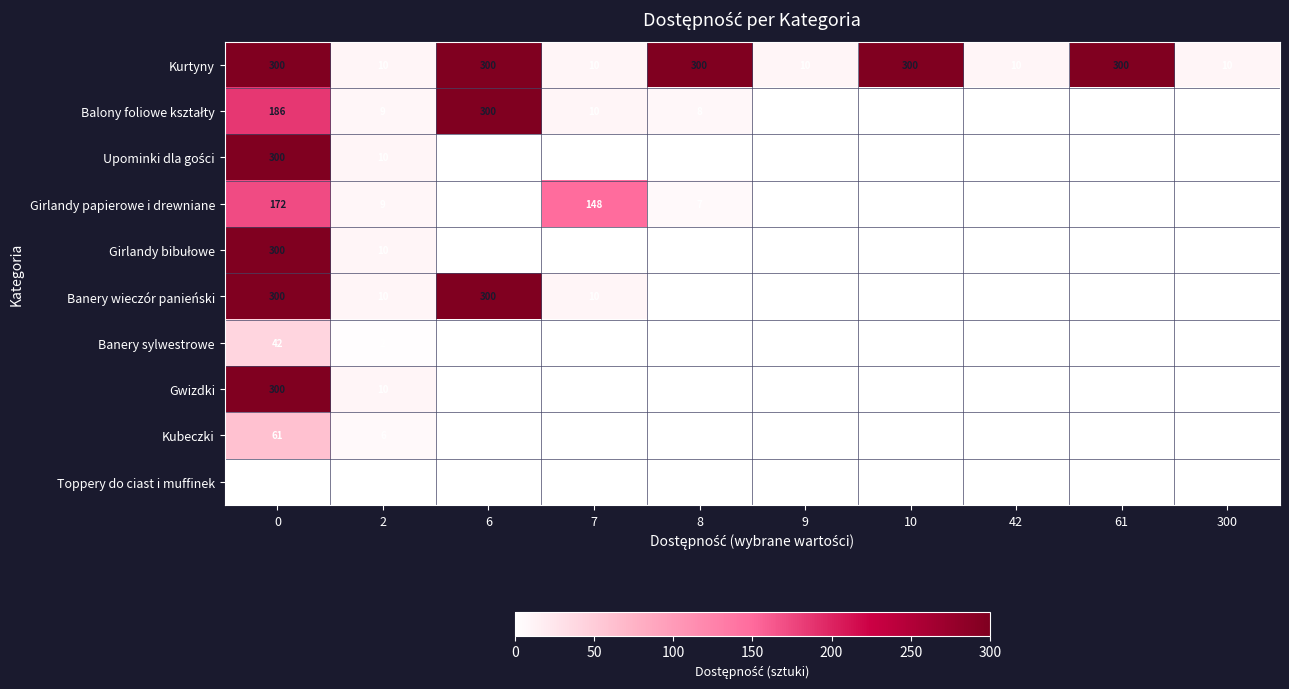

The Kurtyny series shows 143 at 0. True or false?

False